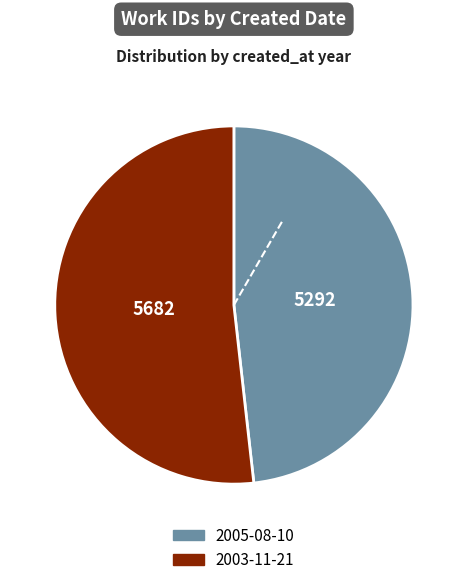

Between 2003-11-21 and 2005-08-10, which is larger?

2003-11-21